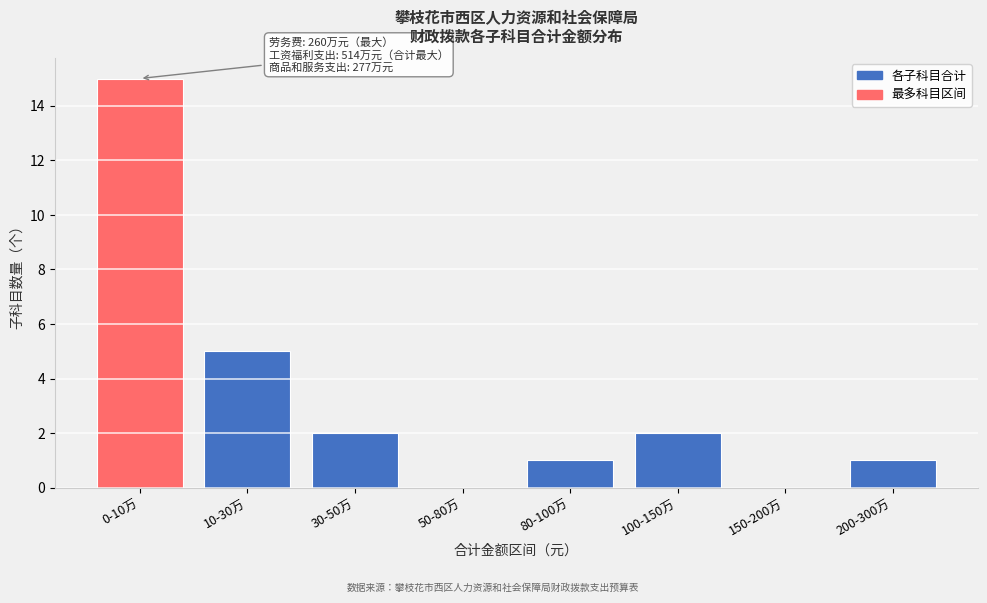

Reading left to right, list all the values displayed in this chart.

0-10万=15	10-30万=5	30-50万=2	50-80万=0	80-100万=1	100-150万=2	150-200万=0	200-300万=1